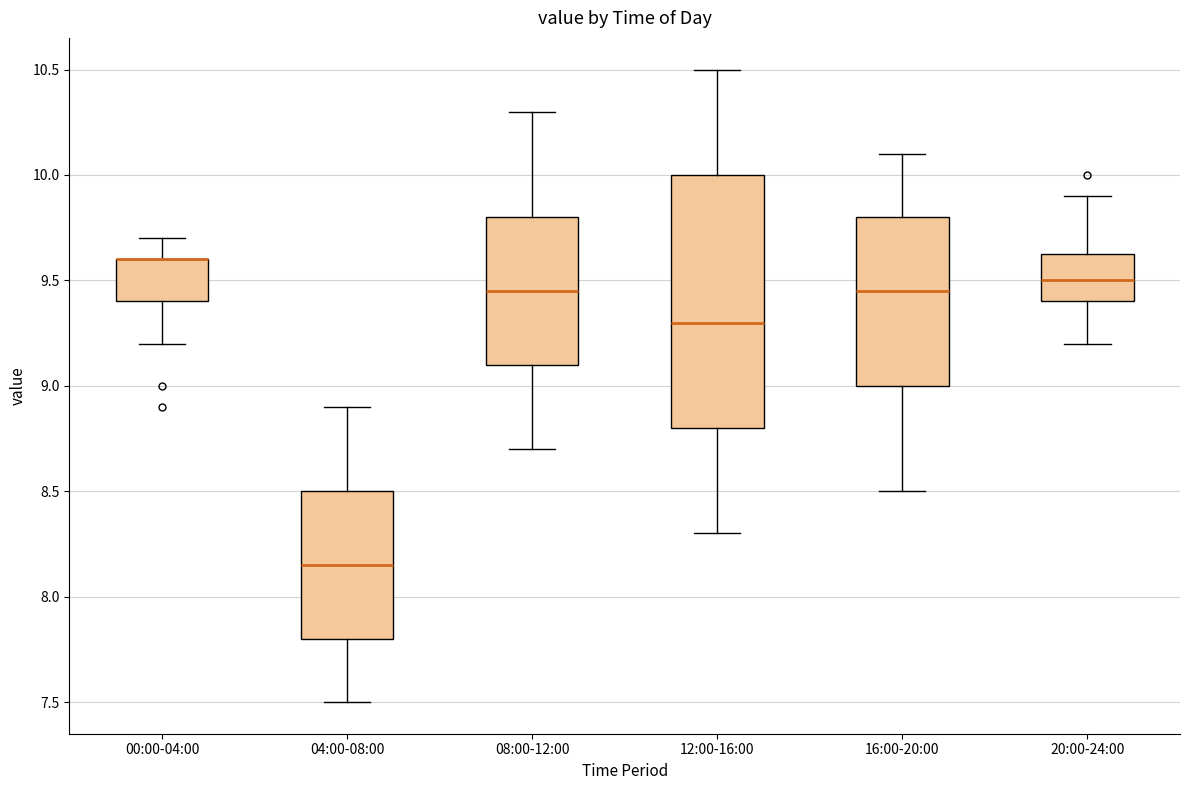

Reading left to right, read every box against the y-axis: the position of its median line, the range the box covers, and the ends of its whiskers. The values are not printed on the chart, so give them approximately, as read against the axis.

00:00-04:00: median 9.60 (drawn on the box's upper edge), box 9.40 to 9.60, whiskers 9.20 to 9.70
04:00-08:00: median 8.15, box 7.80 to 8.50, whiskers 7.50 to 8.90
08:00-12:00: median 9.45, box 9.10 to 9.80, whiskers 8.70 to 10.30
12:00-16:00: median 9.30, box 8.80 to 10.00, whiskers 8.30 to 10.50
16:00-20:00: median 9.45, box 9.00 to 9.80, whiskers 8.50 to 10.10
20:00-24:00: median 9.50, box 9.40 to 9.65, whiskers 9.20 to 9.90